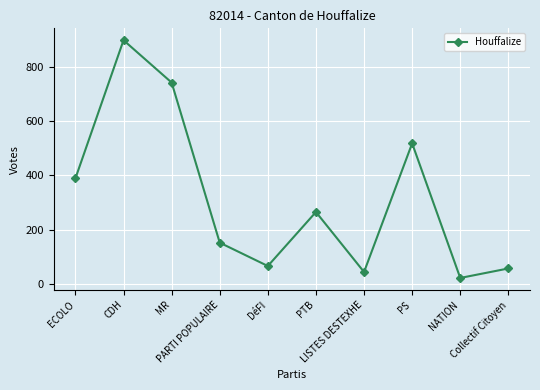

At which label does the data first exceed 265?

ECOLO